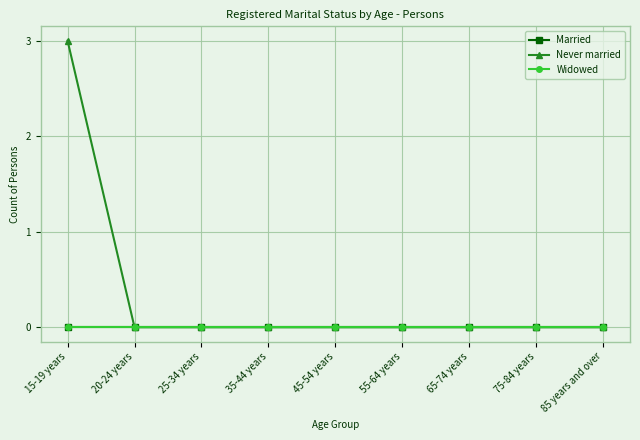

Is this an area chart (filled region under the line)?

No